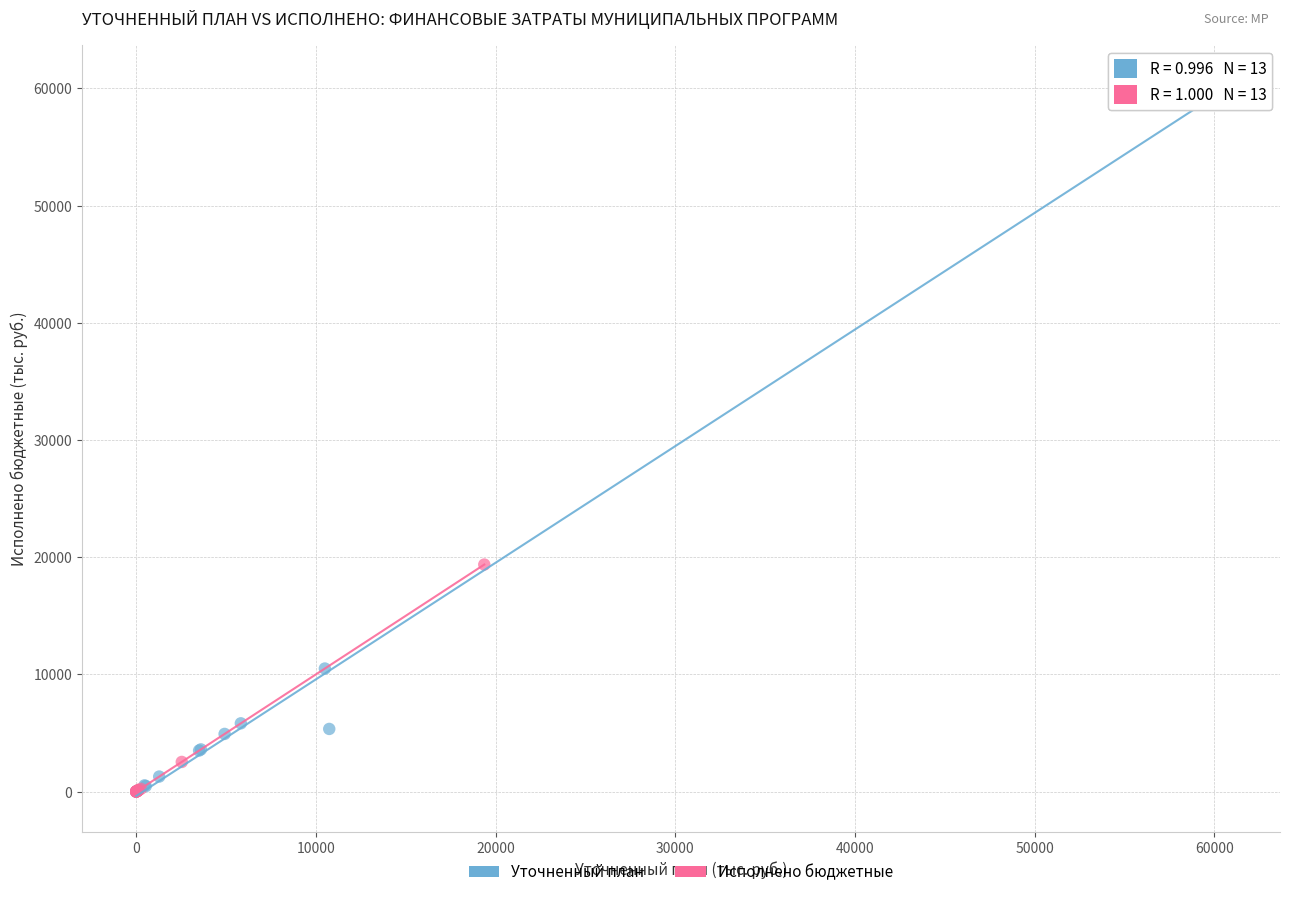

Which series has the largest Y range (max minus min)?

Уточненный план